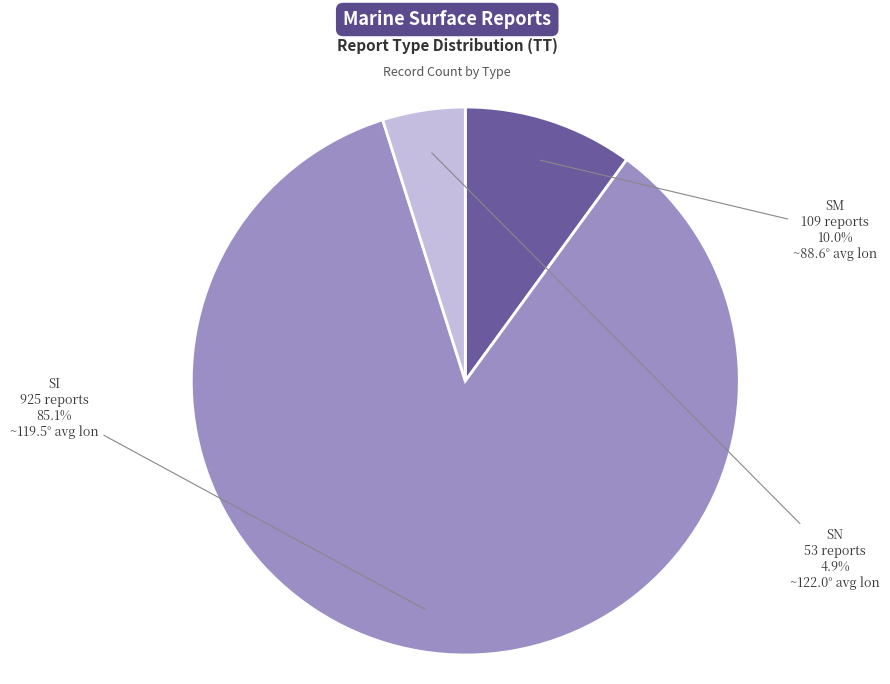

Does SN account for over 50% of the chart?

No